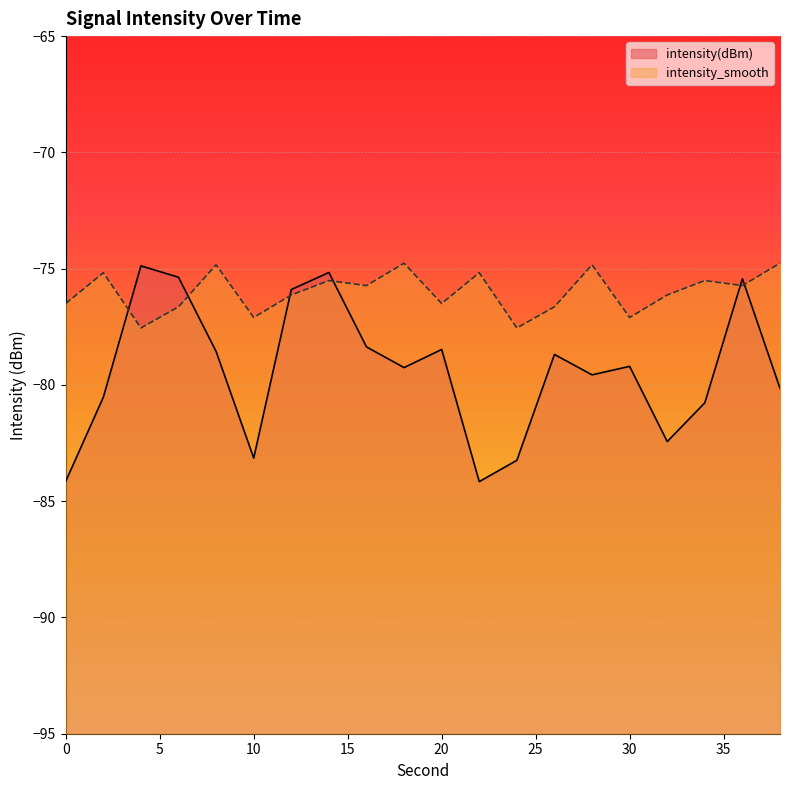

Where is the first local maximum for intensity_smooth?

2